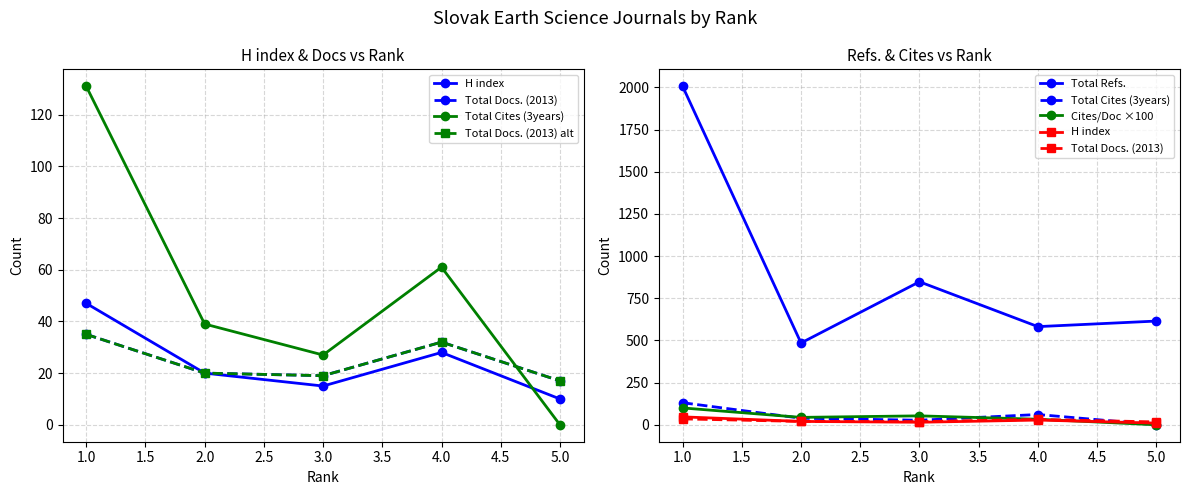

Which series ends up on top after the final intersection of Cites/Doc ×100 and H index?

H index